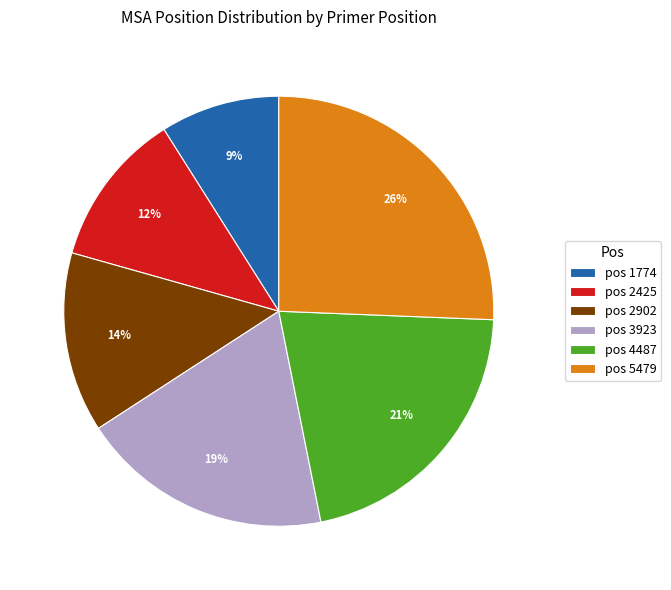

Which slice is the largest?

pos 5479